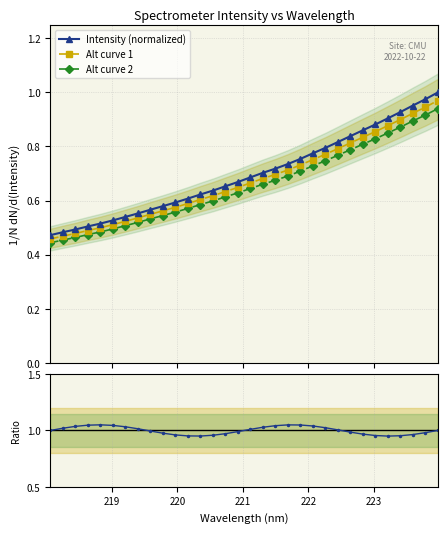

What is the change in value from 219.9712 to 221.1174?

+0.1